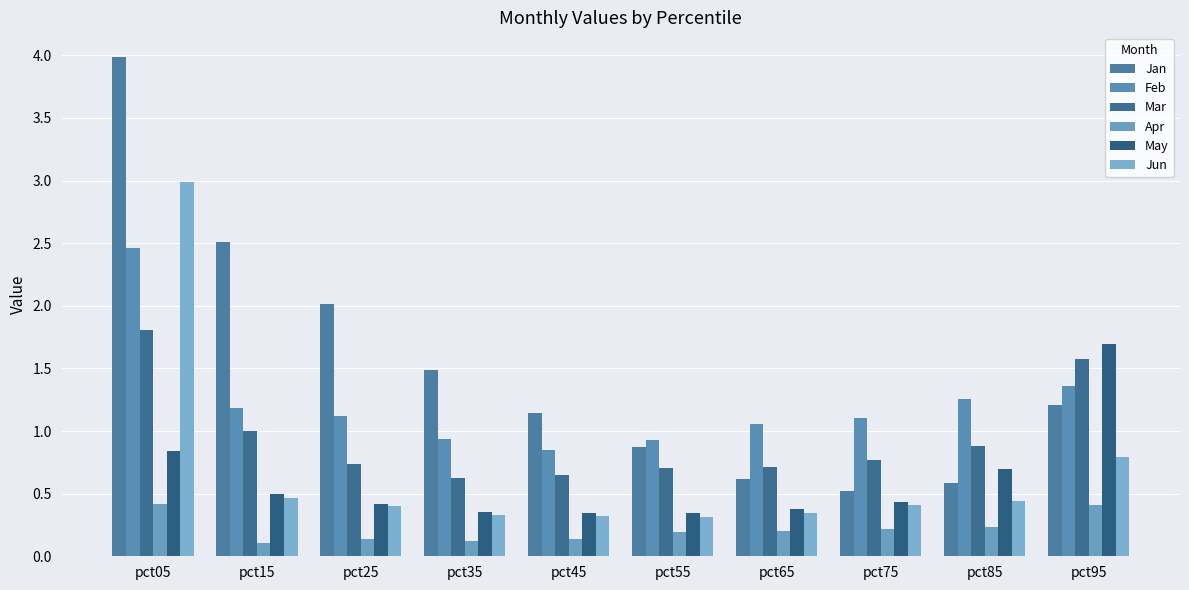

What are all the series names shown in the legend?

Jan, Feb, Mar, Apr, May, Jun